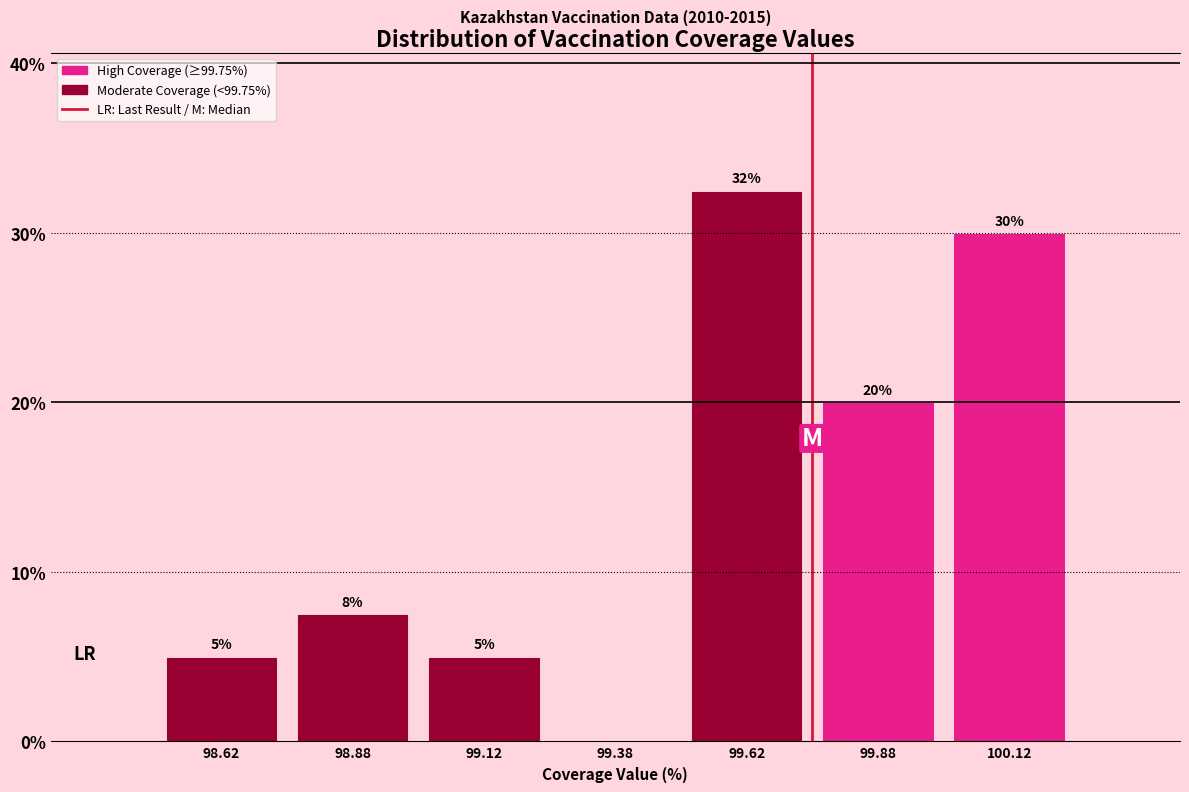

Over which range of the x-axis is the bar tallest?

99.50 to 99.75